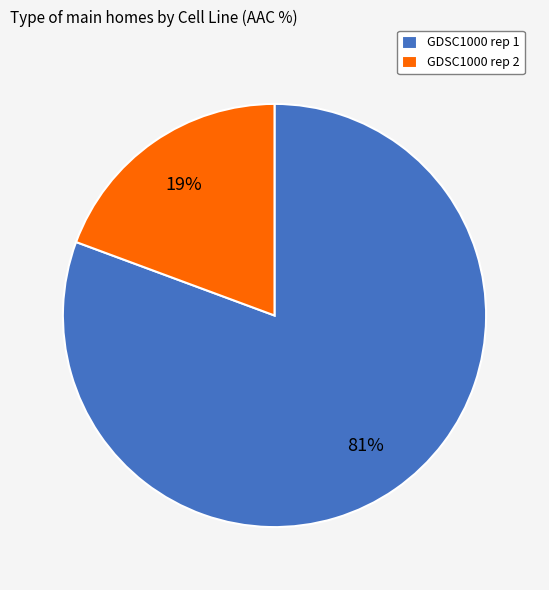

To the nearest percent, what percentage of the pie is GDSC1000 rep 1?

81%